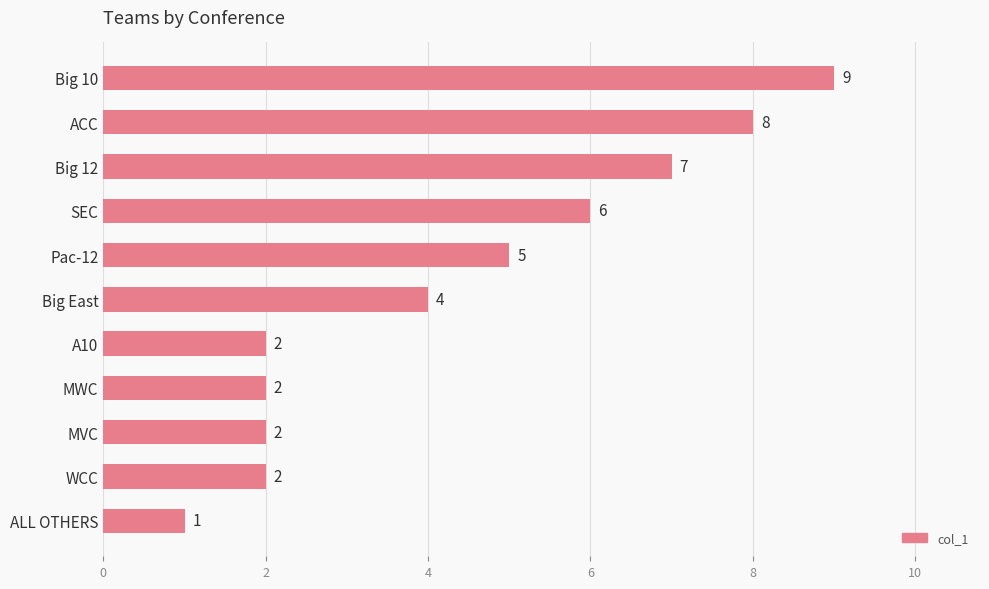

What is the difference between the second highest and second lowest values?

6